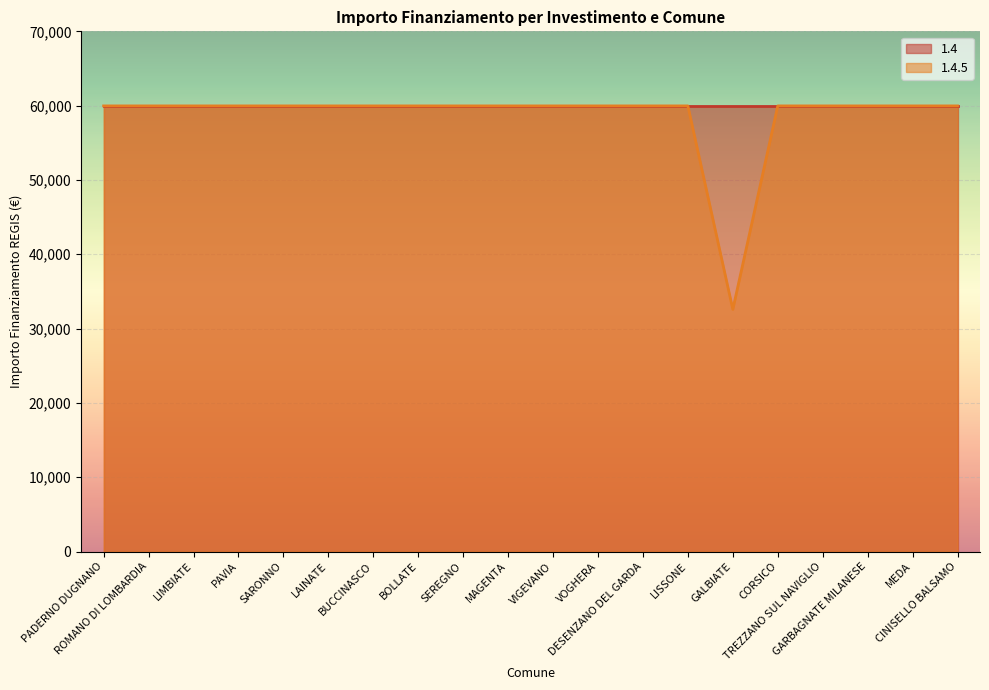

What is the sum of all values?

1171943